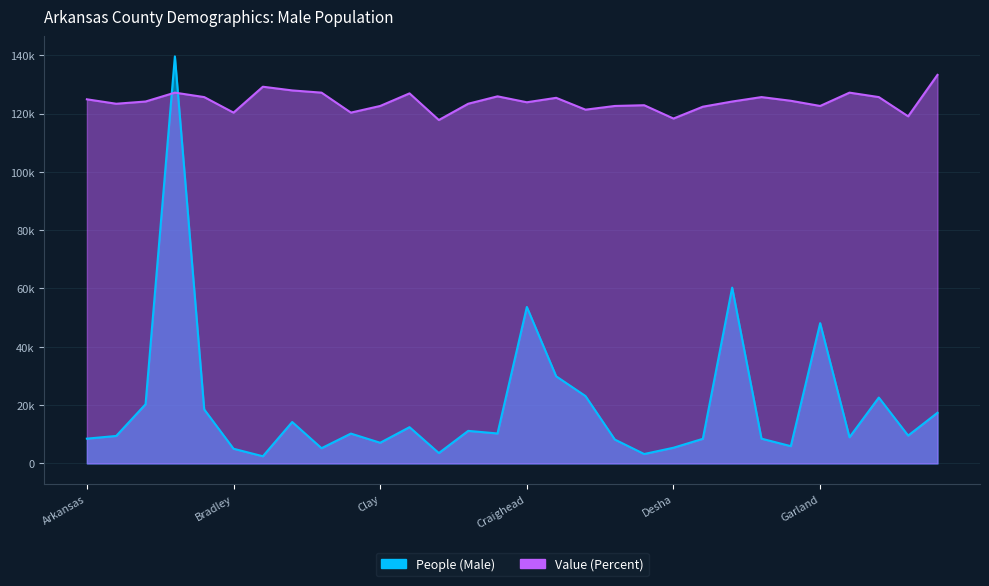

Does the chart have visible grid lines?

Yes